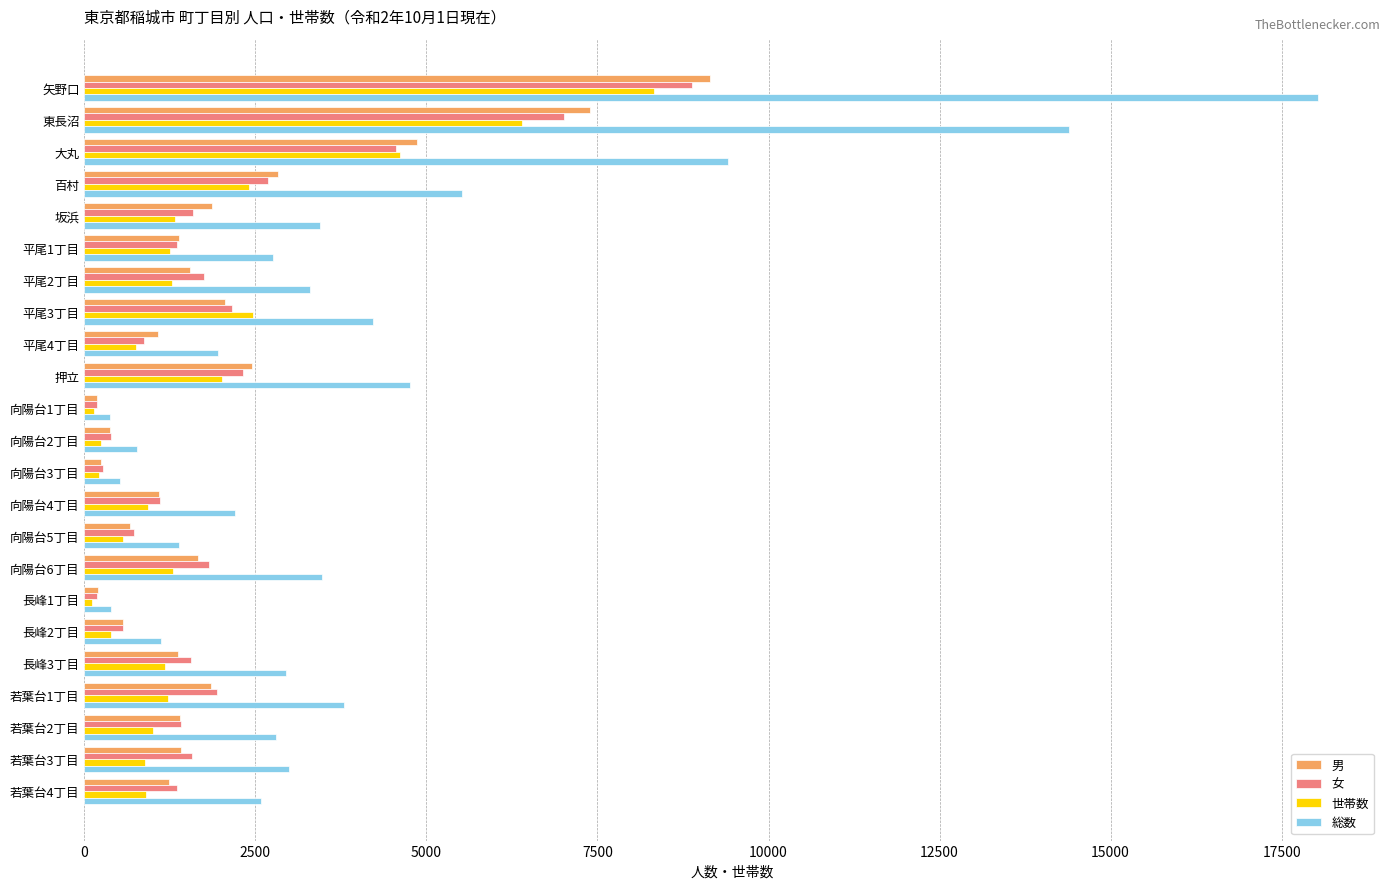

What are all the series names shown in the legend?

男, 女, 世帯数, 総数